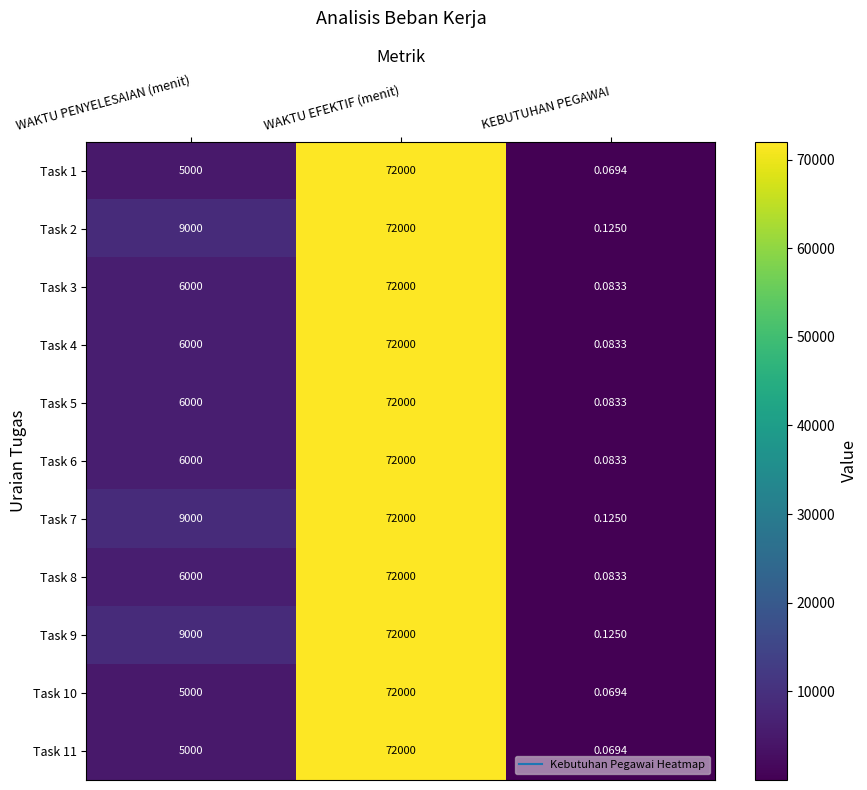

At which label does Task 6 reach its peak?

WAKTU EFEKTIF (menit)